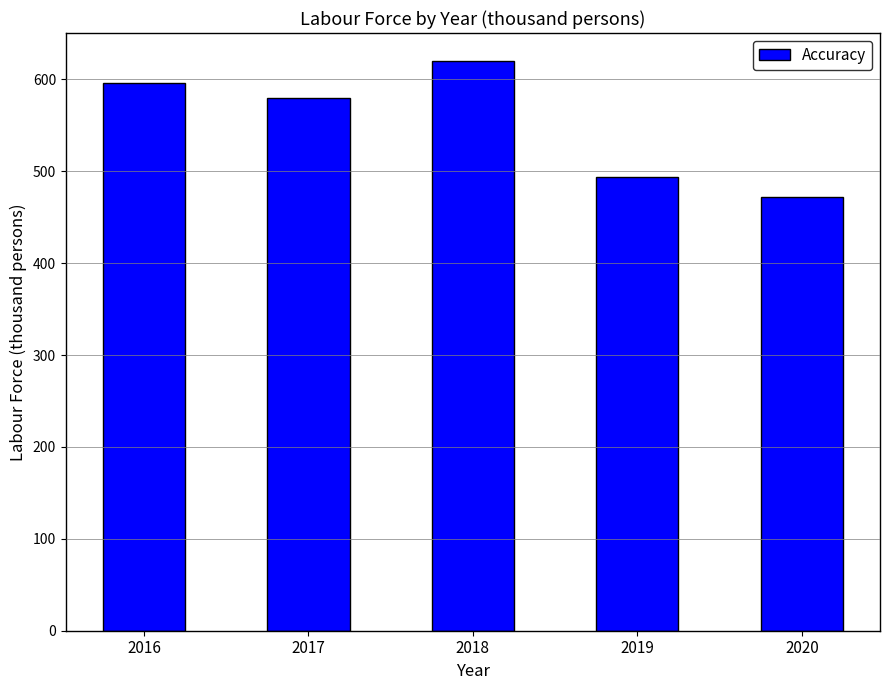

What is the average value?

552.2